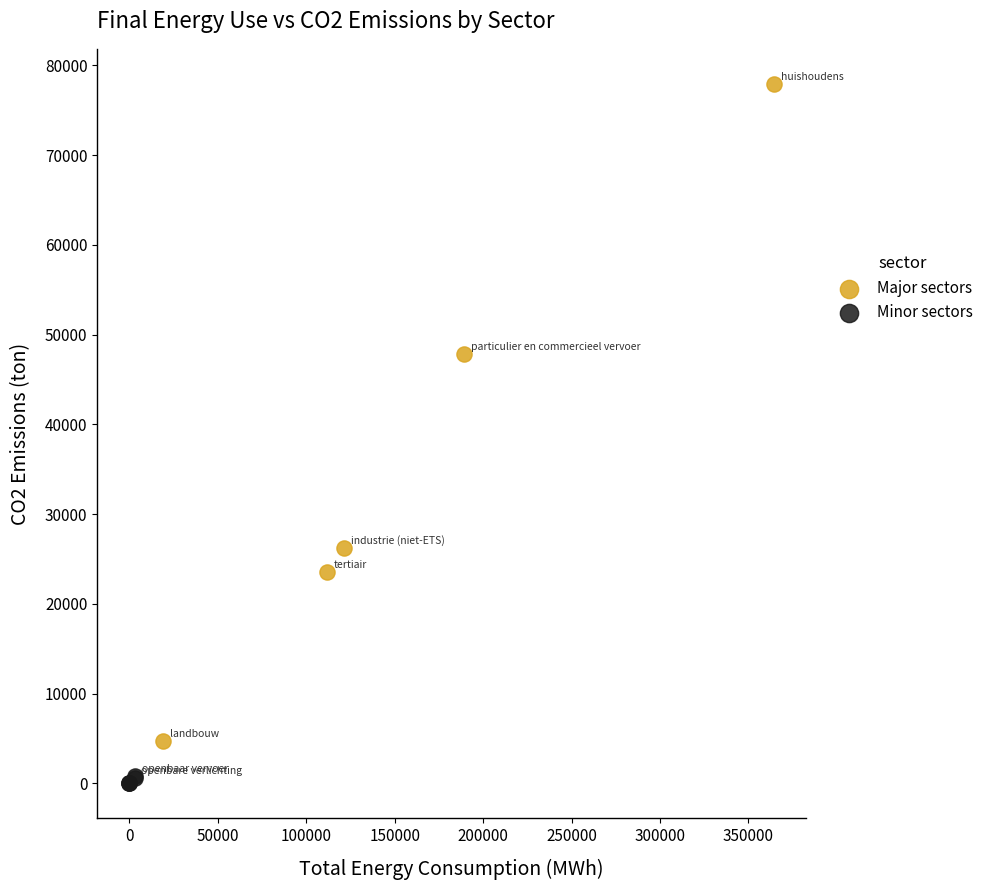

Which series has the largest Y range (max minus min)?

Major sectors